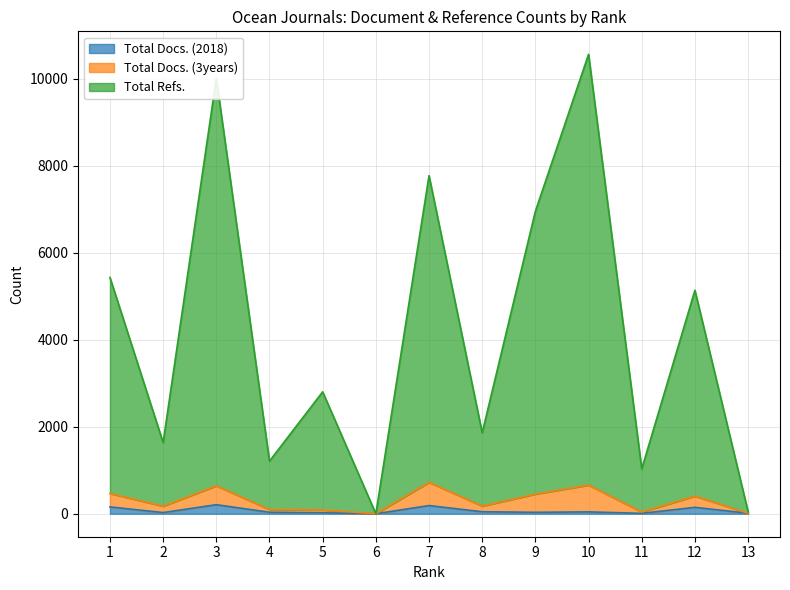

The value of Total Refs. at 3 is 3994. True or false?

False